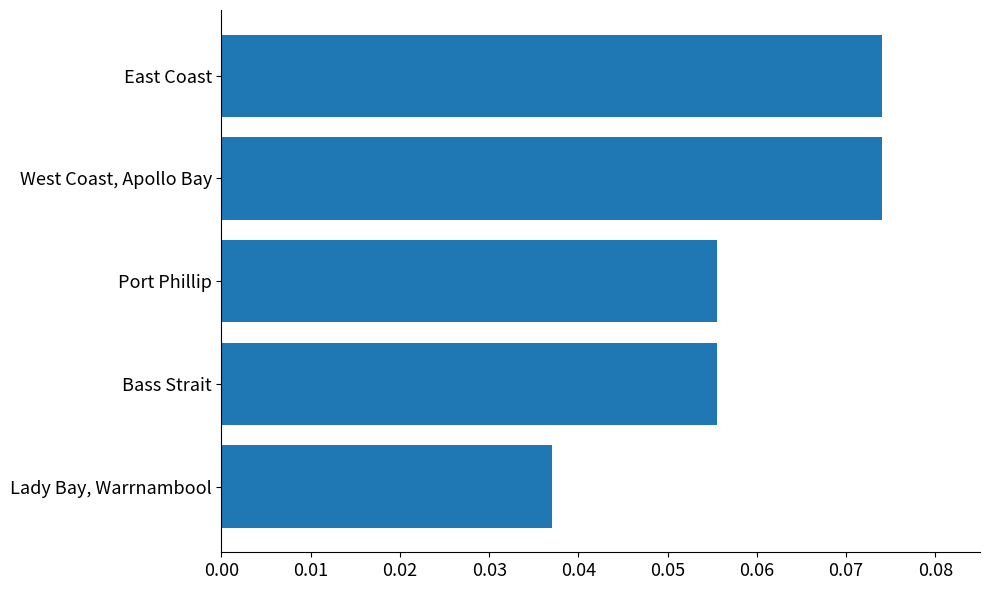

Count the values in the range 0 to 1.

5